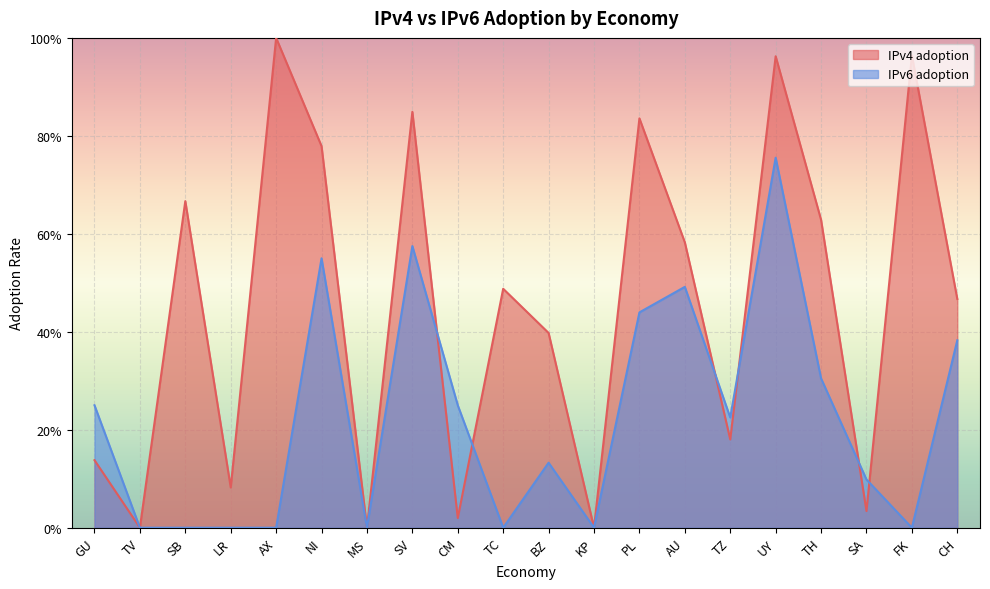

How many values in IPv4 adoption are above zero?

17